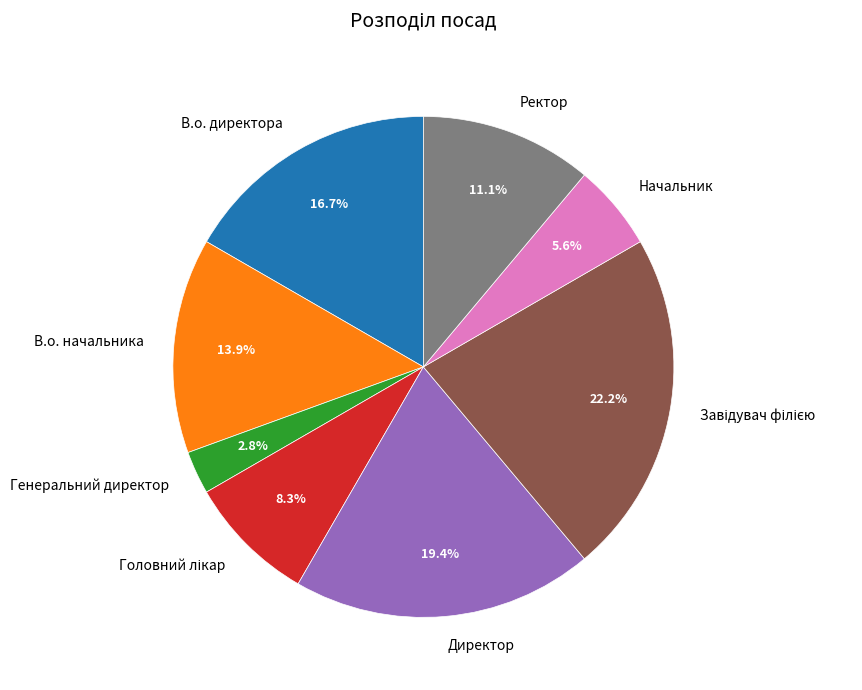

To the nearest percent, what percentage of the pie is В.о. директора?

17%